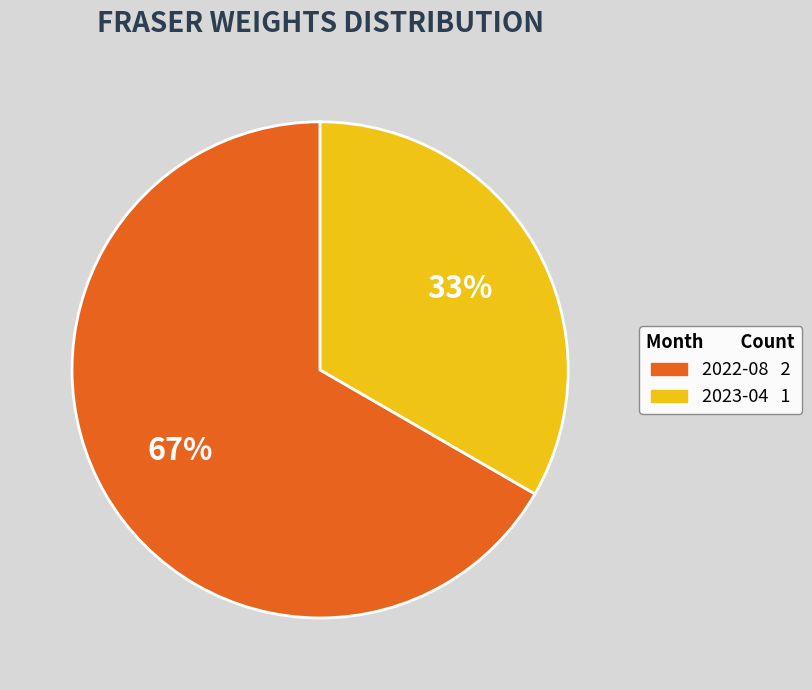

To the nearest percent, what is the average slice percentage?

50%